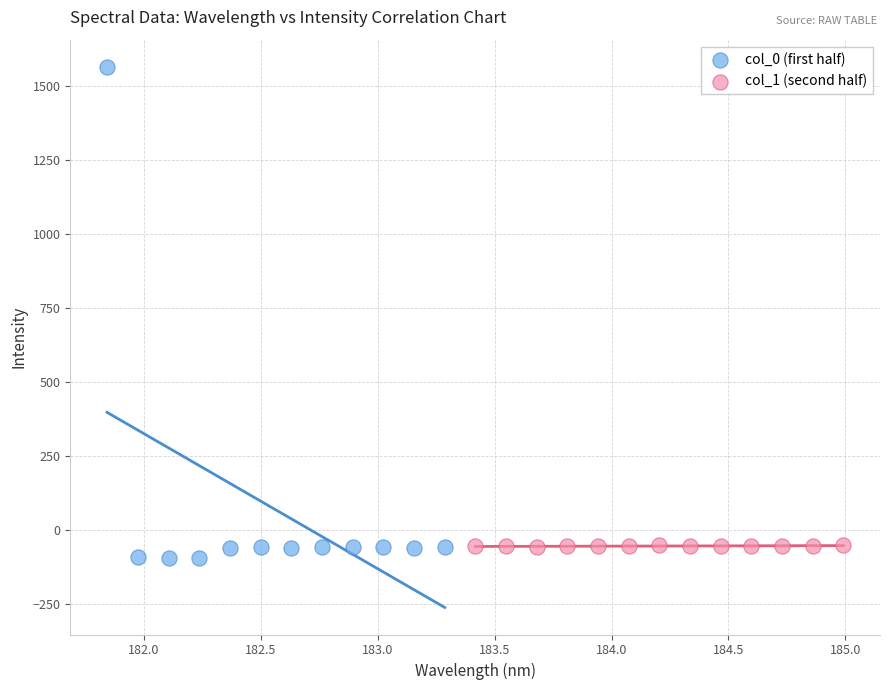

Which series has the largest Y range (max minus min)?

col_0 (first half)